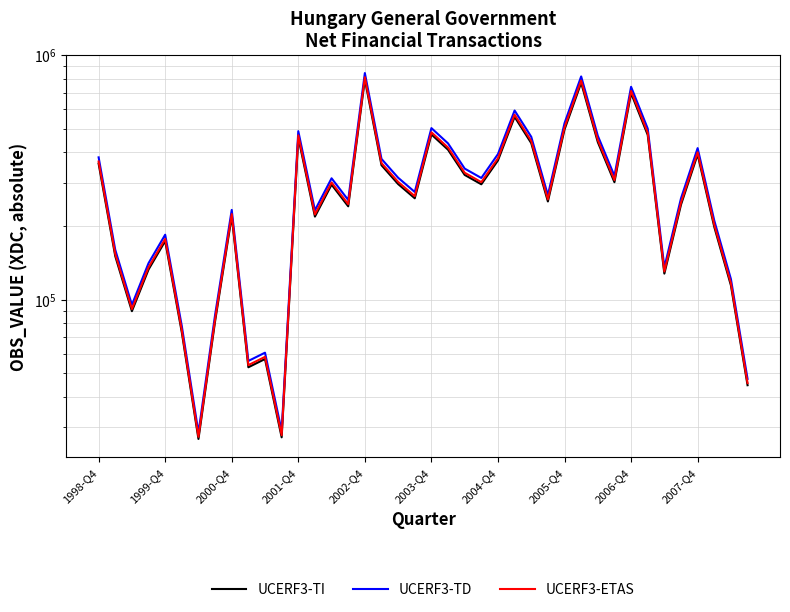

Reading right to left, transcribe all the data shown in this chart.

UCERF3-TI: 44663.5	114283.7	198119.7	391858.9	244261.1	127647.0	470972.3	697740.4	301762.6	440122.9	769278.4	495340.0	251730.6	435924.6	558203.1	370375.3	295887.5	323172.6	409626.3	473040.1	259381.5	296554.9	354032.8	794053.8	240485.1	294981.0	218318.5	459561.2	27349.8	57157.5	52887.7	219047.6	81598.7	26932.4	73376.5	173476.7	132722.4	89643.5	150439.8	359255.3
UCERF3-TD: 47398.0	121280.6	210249.5	415850.2	259215.8	135462.1	499807.4	740459.2	320237.8	467069.2	816377.1	525667.0	267142.7	462613.8	592378.8	393051.4	314003.0	342958.7	434705.4	502001.8	275262.0	314711.3	375708.3	842669.4	255208.7	313041.0	231685.0	487697.6	29024.3	60657.0	56125.7	232458.7	86594.6	28581.3	77869.0	184097.7	140848.2	95131.9	159650.4	381250.5
UCERF3-ETAS: 45575.0	116616.0	202163.0	399856.0	249246.0	130252.0	480584.0	711980.0	307921.0	449105.0	784978.0	505449.0	256868.0	444821.0	569595.0	377934.0	301926.0	329768.0	417986.0	482694.0	264675.0	302607.0	361258.0	810259.0	245393.0	301001.0	222774.0	468940.0	27908.0	58324.0	53967.0	223518.0	83264.0	27482.0	74874.0	177017.0	135431.0	91473.0	153510.0	366587.0